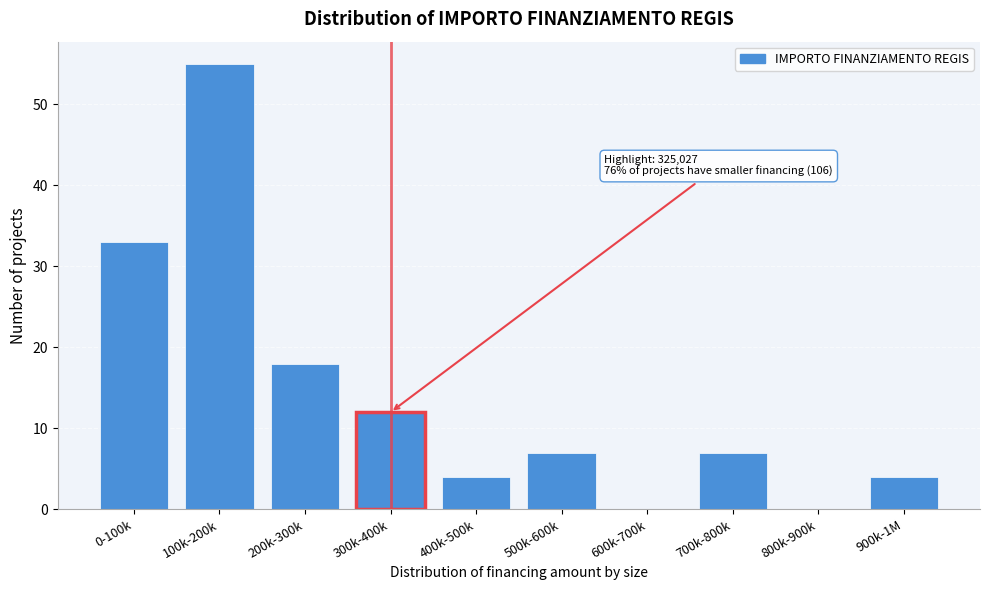

Reading right to left, list all the values displayed in this chart.

900k-1M=4	800k-900k=0	700k-800k=7	600k-700k=0	500k-600k=7	400k-500k=4	300k-400k=12	200k-300k=18	100k-200k=55	0-100k=33